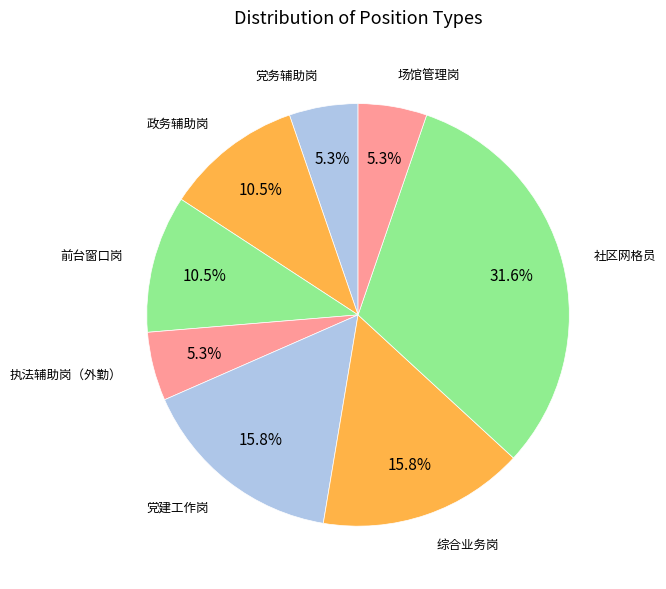

How many segments does this pie chart have?

8